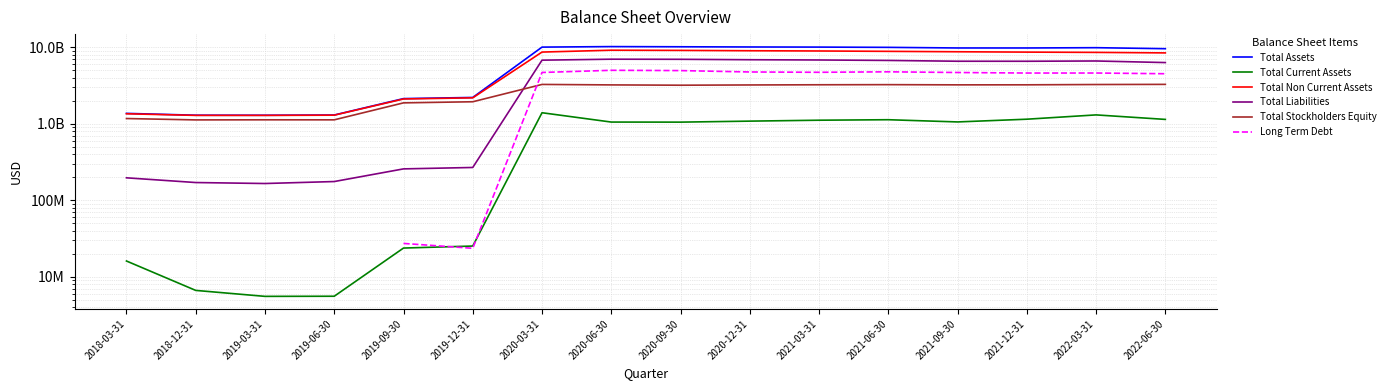

True or false: Total Non Current Assets has a value of 1302342000.0 at 2019-06-30.

True